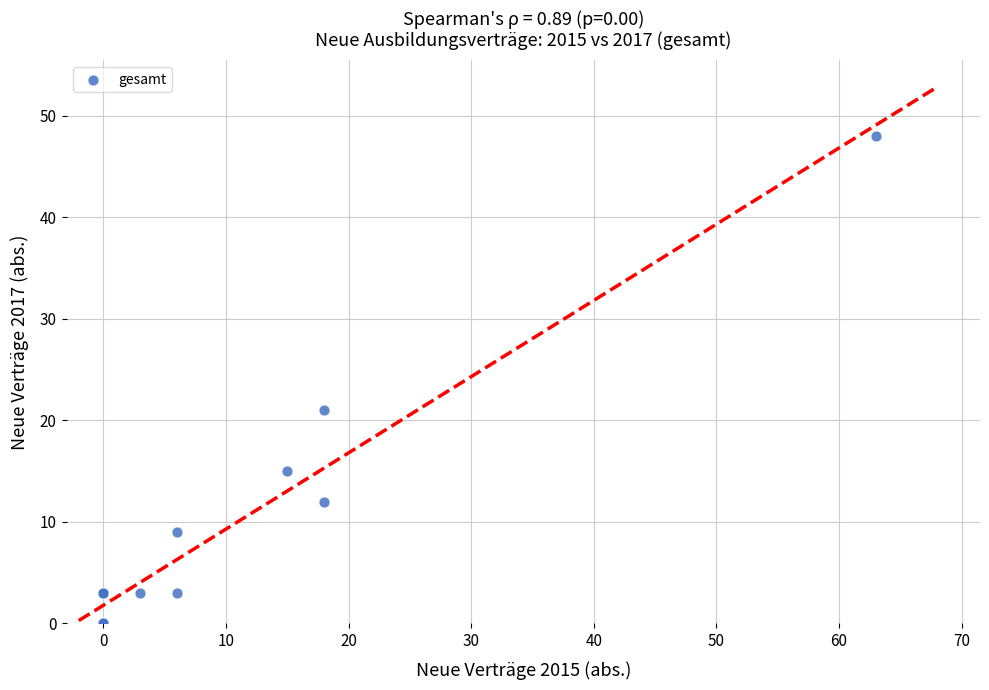

What Y value in the scatter plot is closest to 24?

21